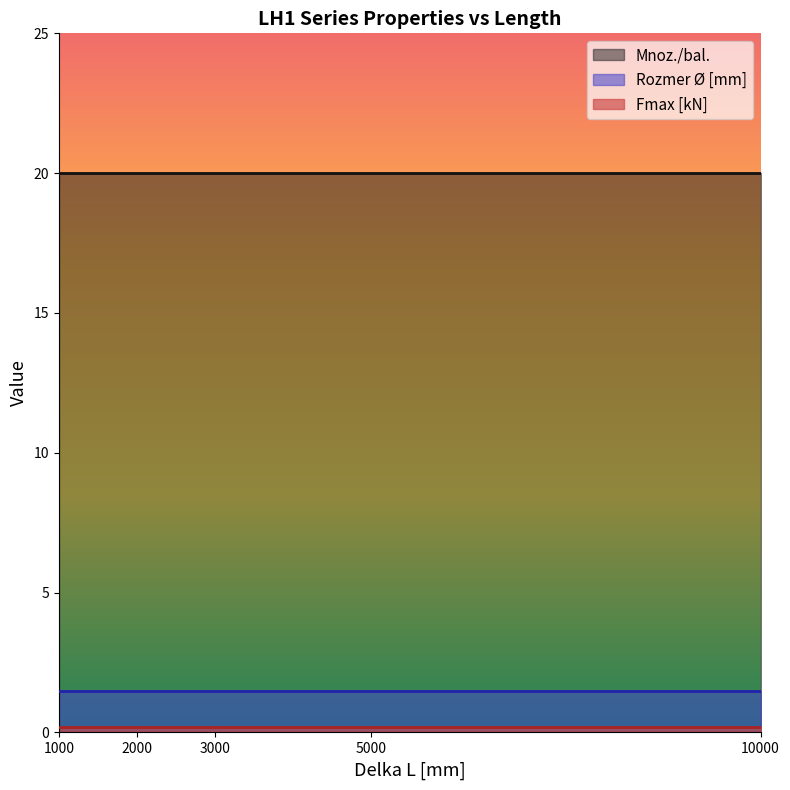

Which series has the widest spread of values?

Mnoz./bal.